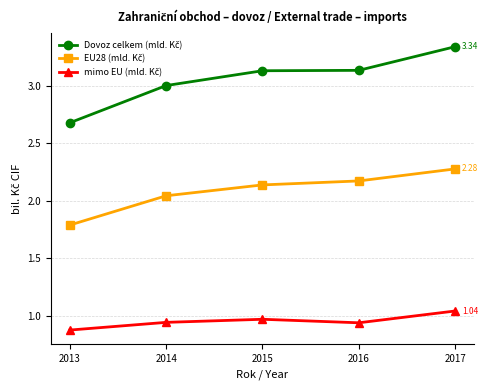

What is the spread (max minus min) of values at 2017?

2.3